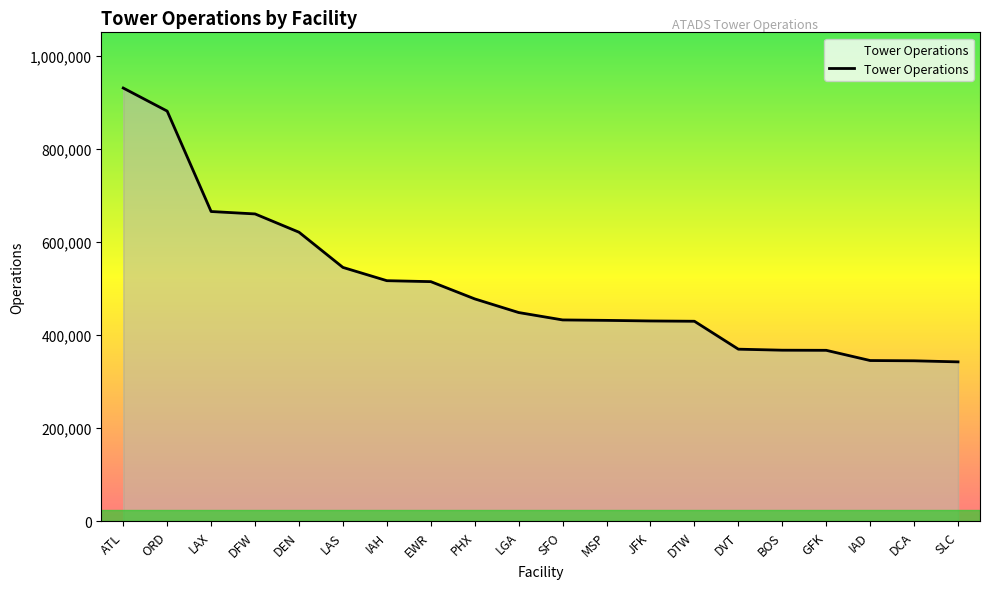

Is it true that the value at LAX is 665270?

True